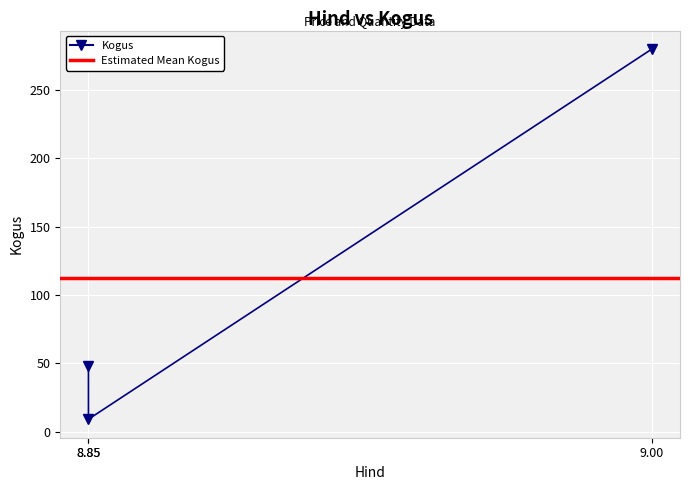

List the labels in order of value, smallest first.

8.85, 8.85, 9.0